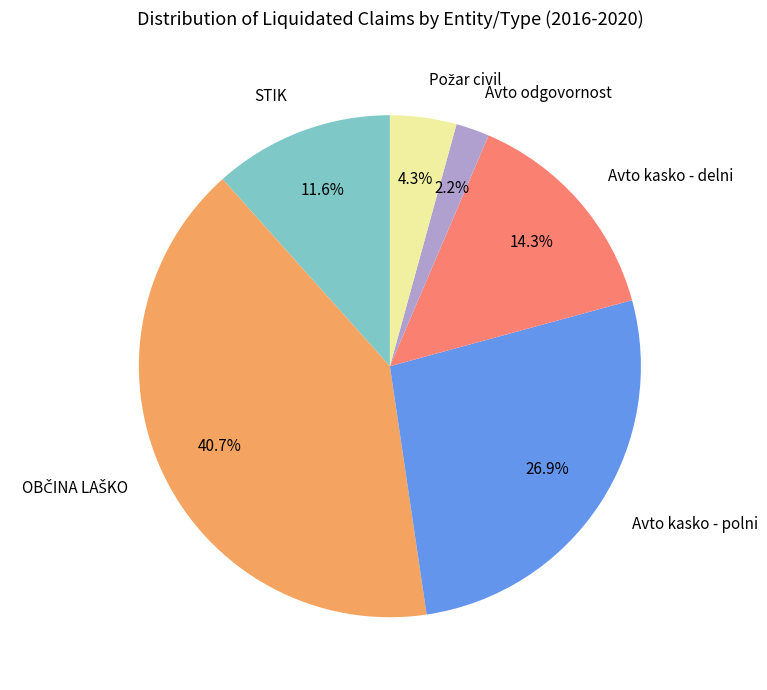

The Avto odgovornost slice represents 12% of the pie. True or false?

False